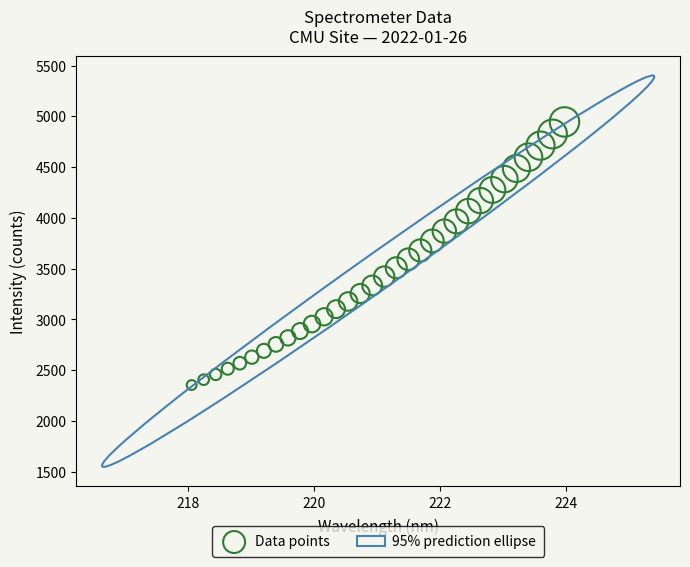

What is the range of Y values (max minus min)?

2590.3